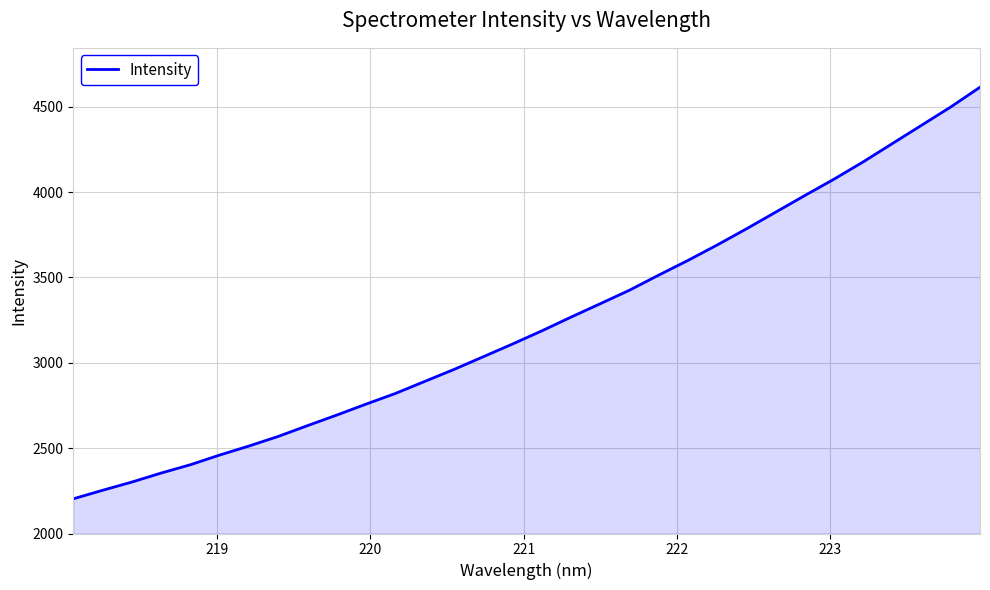

What is the average value?

3239.5